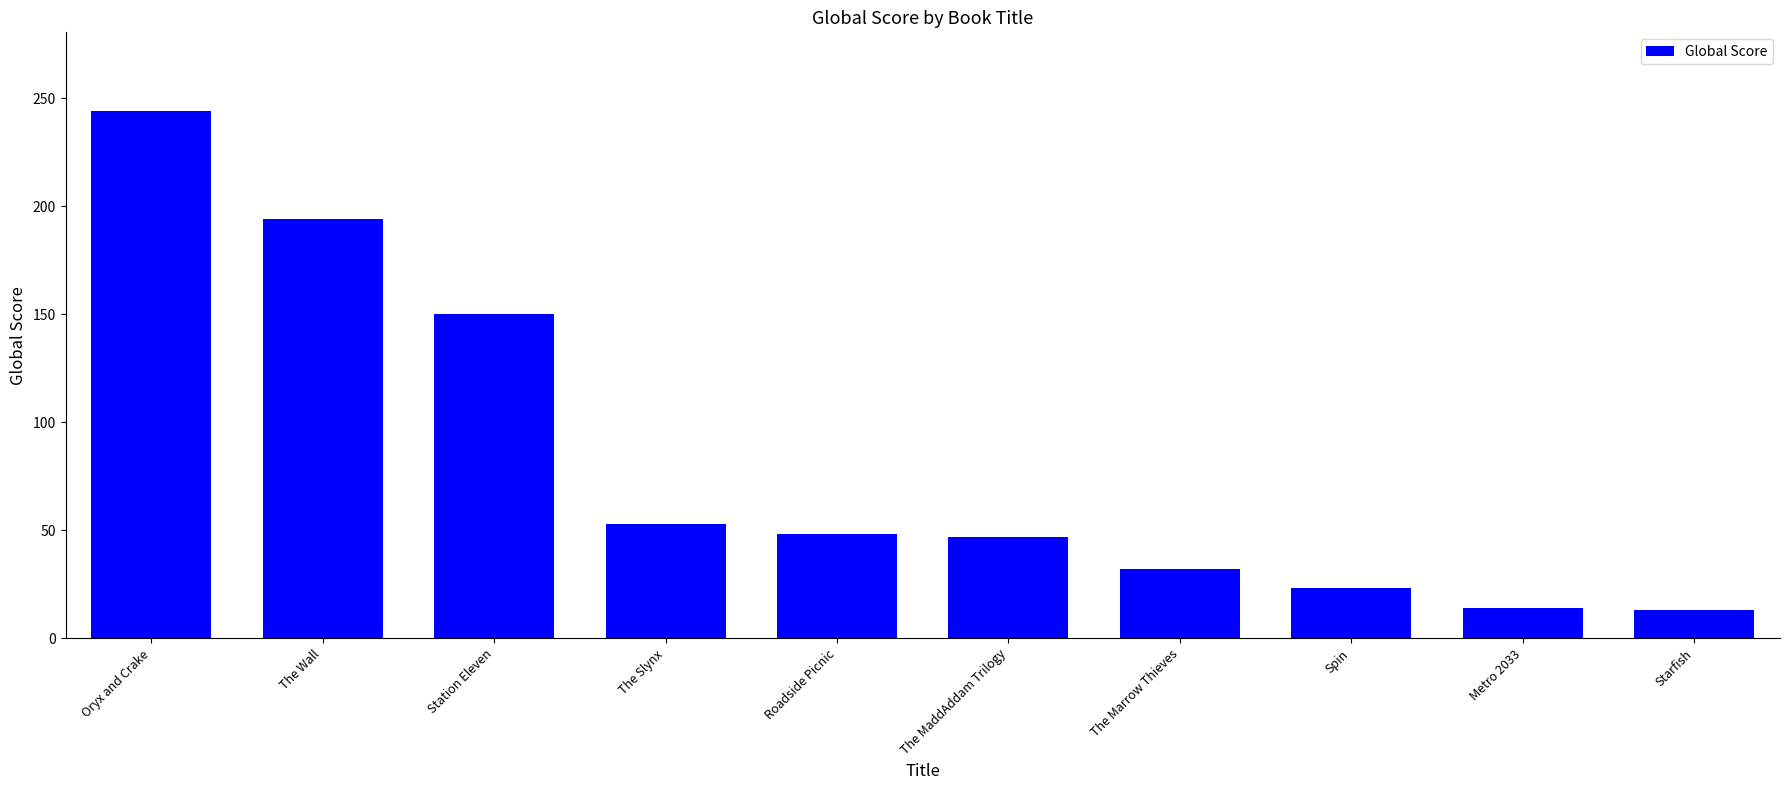

Are the bars grouped side by side (vs. stacked)?

No